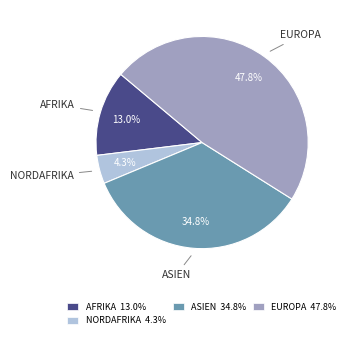

Does EUROPA 47.8% represent more than half of the total?

No